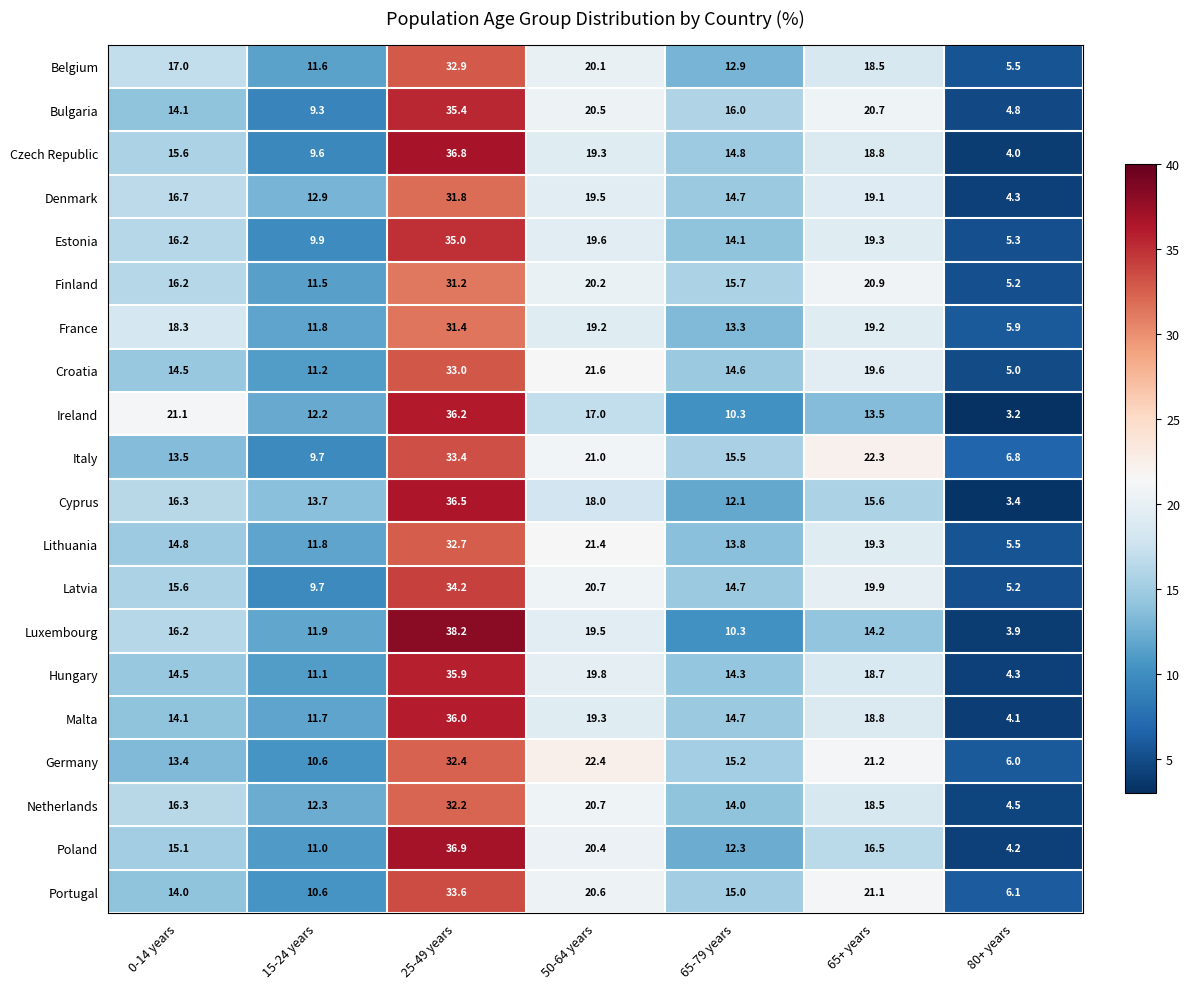

Is it true that Denmark equals 1.6 at 80+ years?

False